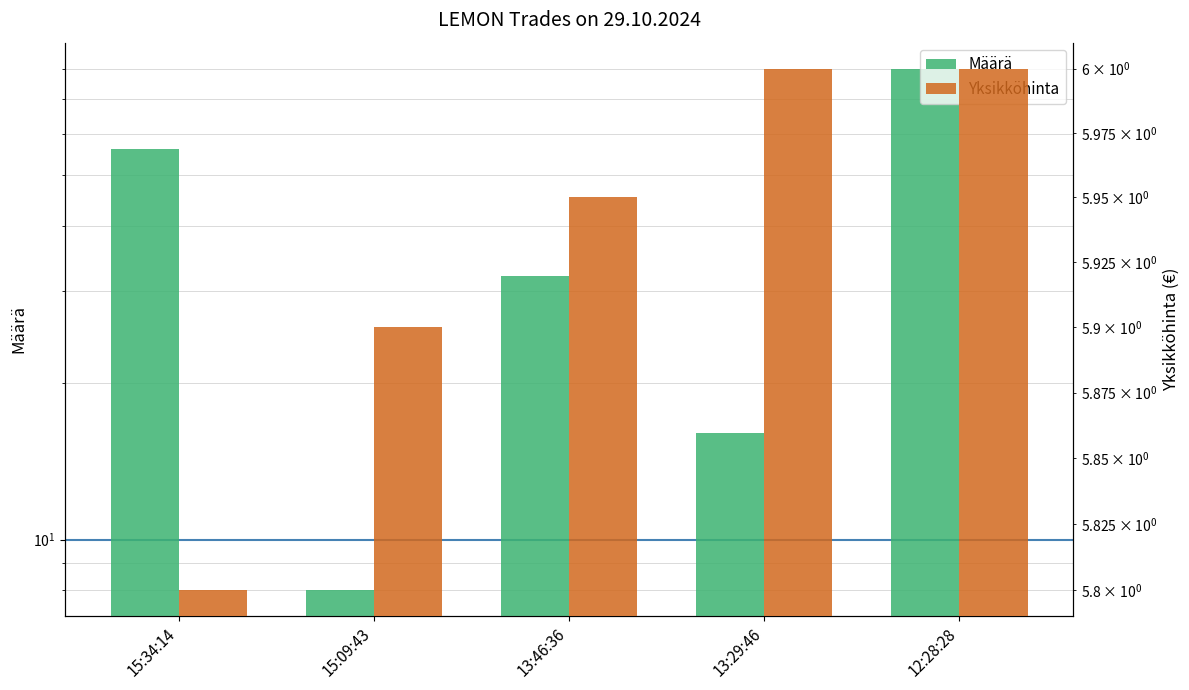

Rank the categories by Yksikköhinta value from lowest to highest.

15:34:14, 15:09:43, 13:46:36, 13:29:46, 12:28:28